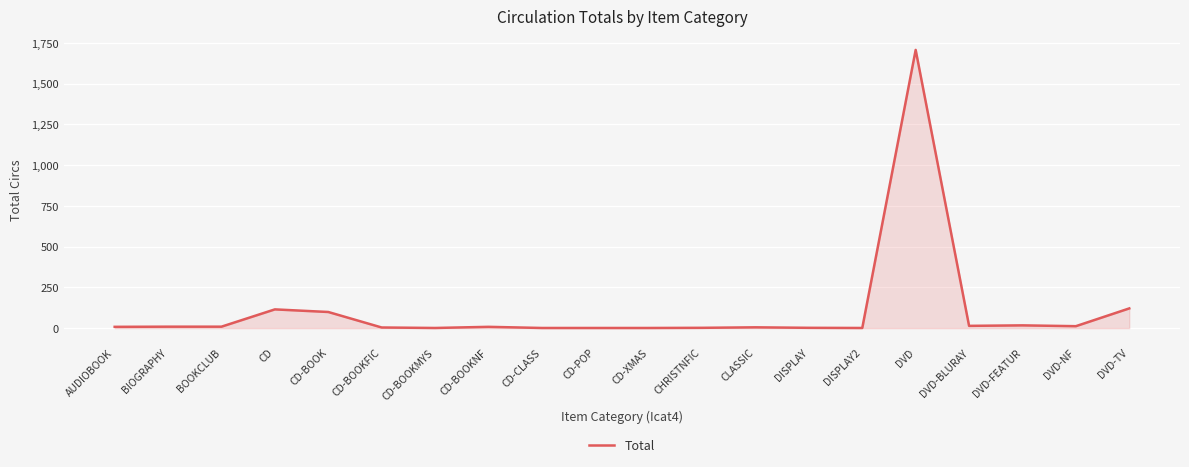

Which label corresponds to the largest value in the chart?

DVD